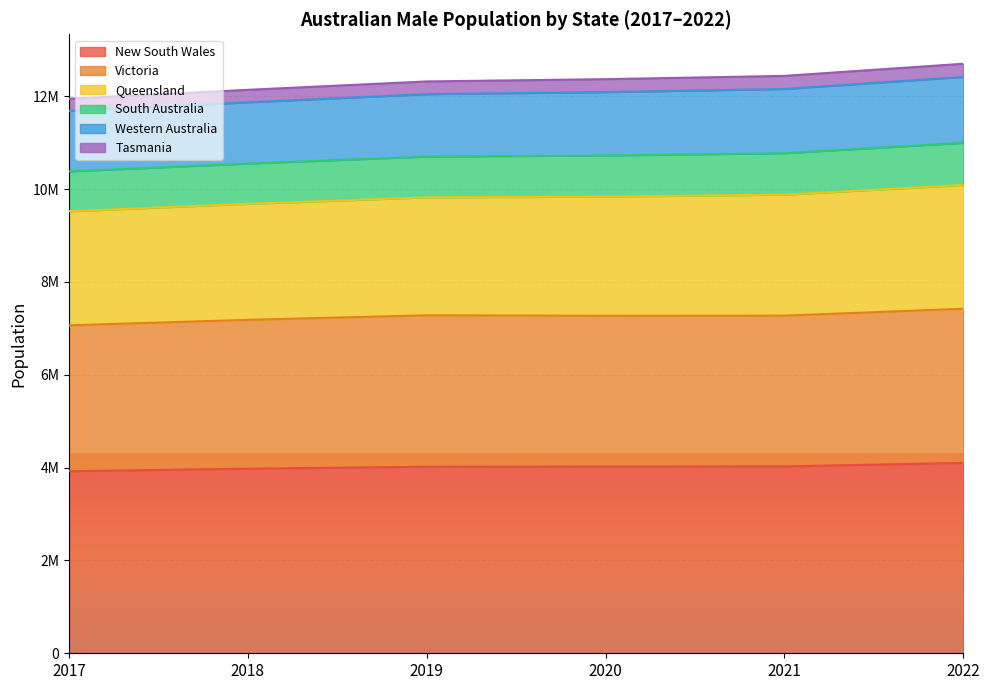

Does the chart display data point markers on the line(s)?

No